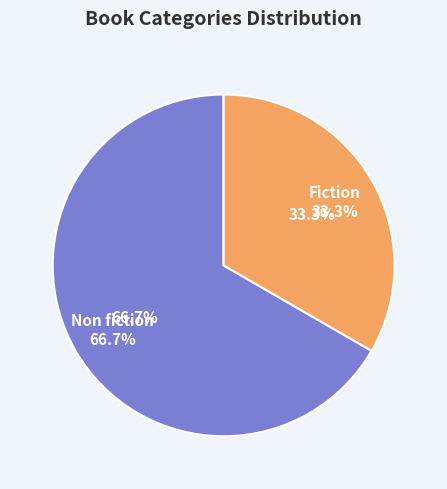

The Non fiction slice represents 55% of the pie. True or false?

False